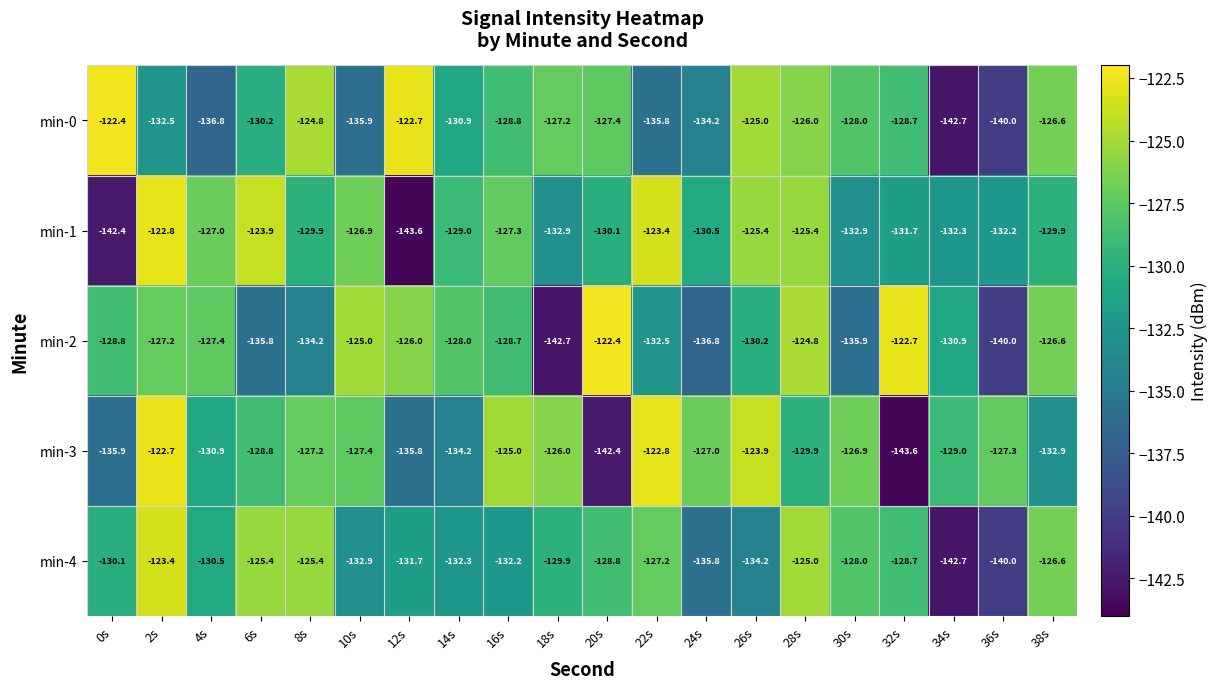

Rank the categories by min-0 value from highest to lowest.

0s, 12s, 8s, 26s, 28s, 38s, 18s, 20s, 30s, 32s, 16s, 6s, 14s, 2s, 24s, 22s, 10s, 4s, 36s, 34s